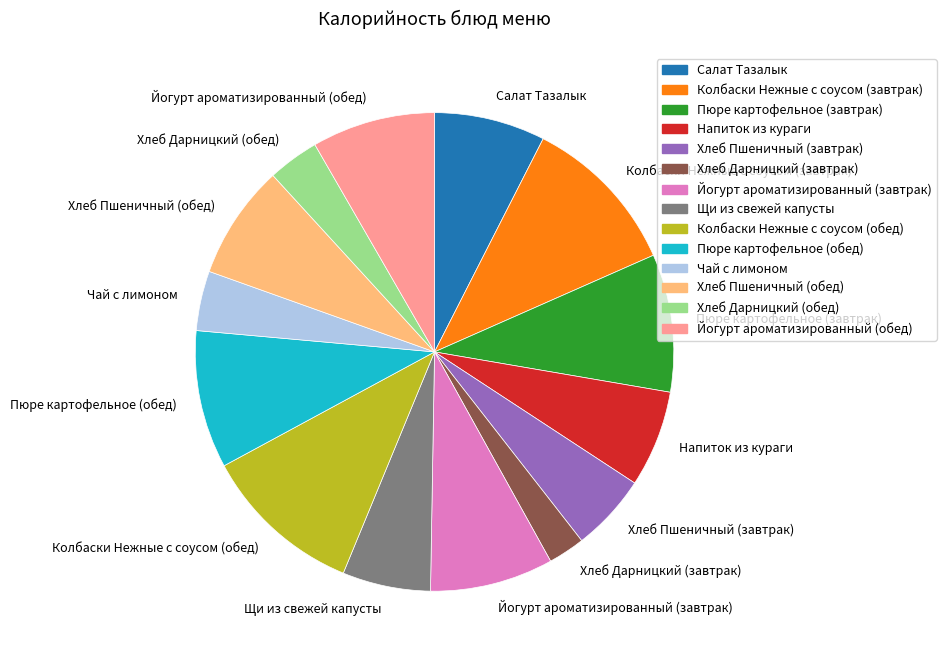

Is it true that Чай с лимоном is 4% of the pie?

True